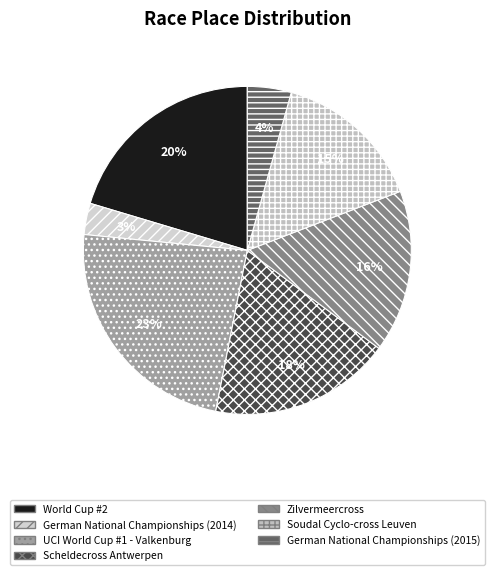

How many segments does this pie chart have?

7